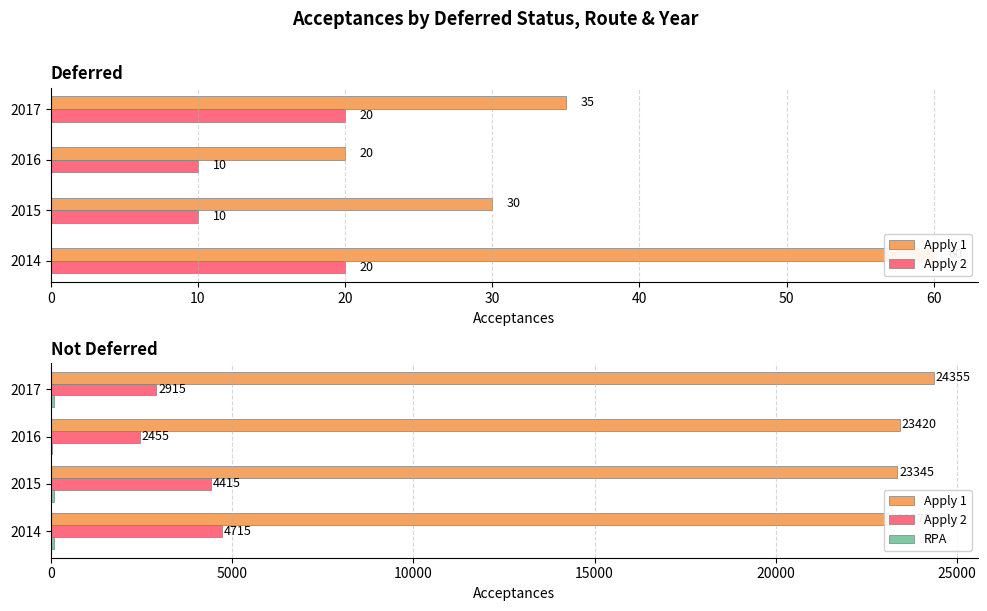

Read the Apply 1 value at 2016, to the nearest 100.

23400